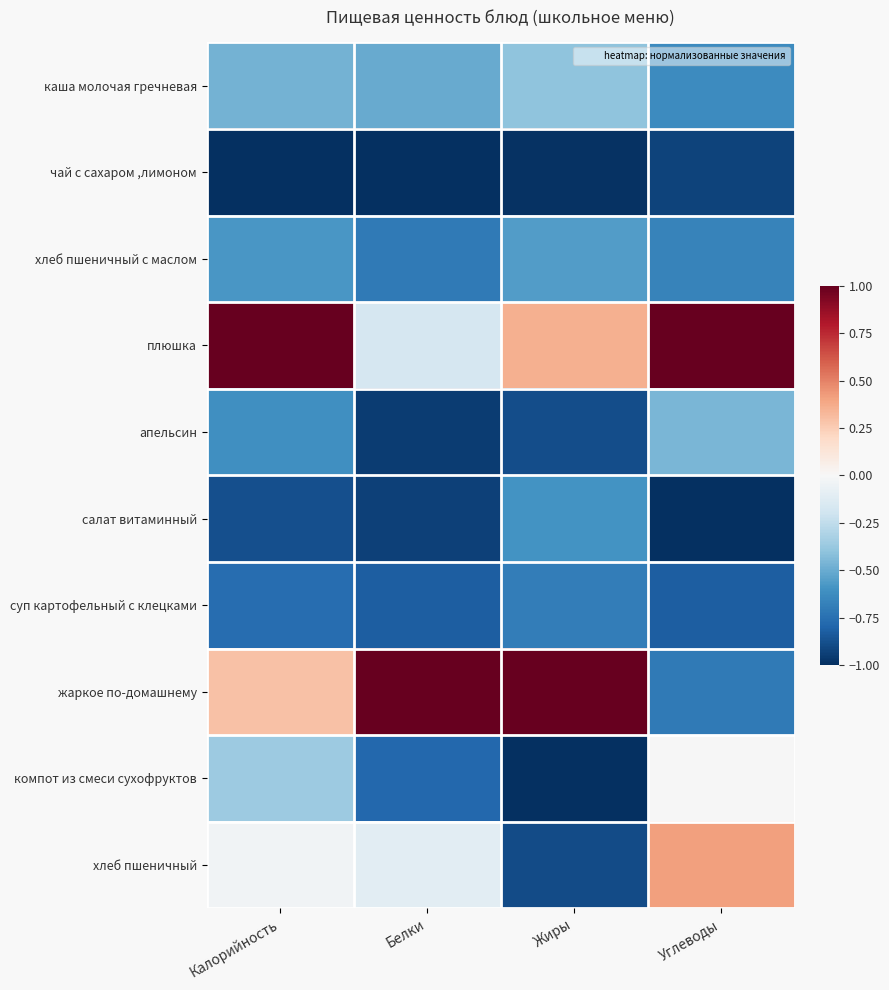

What is the minimum value shown in the chart?

-1.0